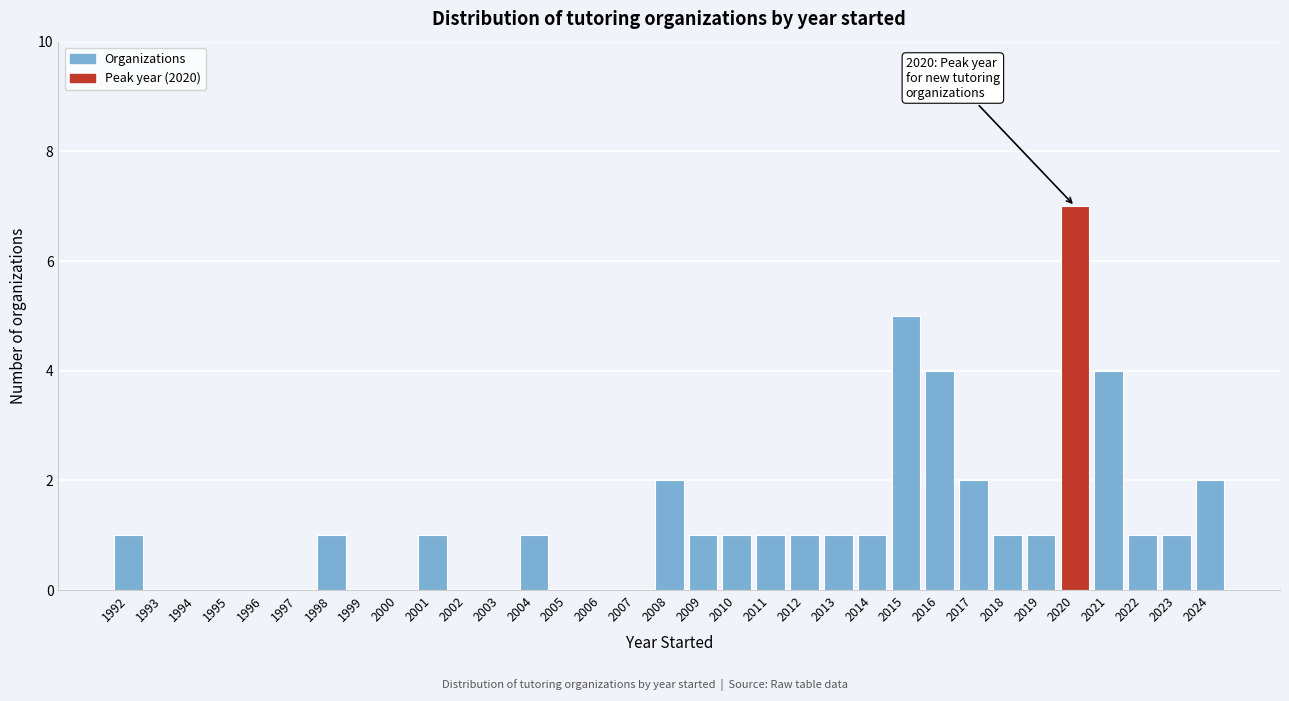

Is it true that the value at 2008 is 2?

True